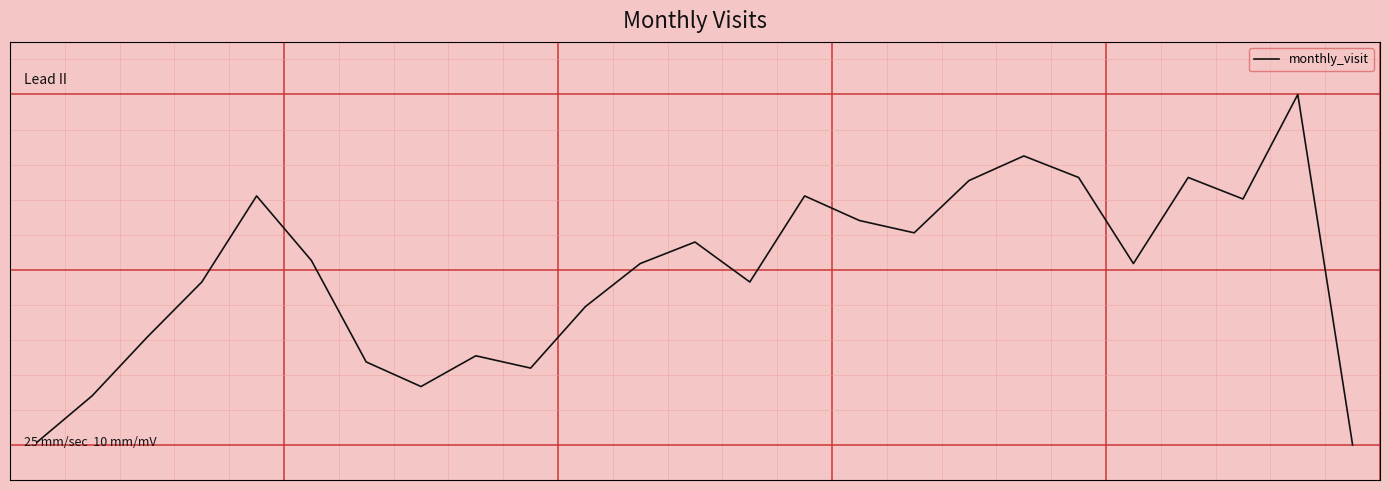

List the labels in order of value, smallest first.

24, 0, 1, 7, 9, 6, 8, 2, 10, 3, 13, 11, 20, 5, 12, 16, 15, 22, 4, 14, 17, 19, 21, 18, 23